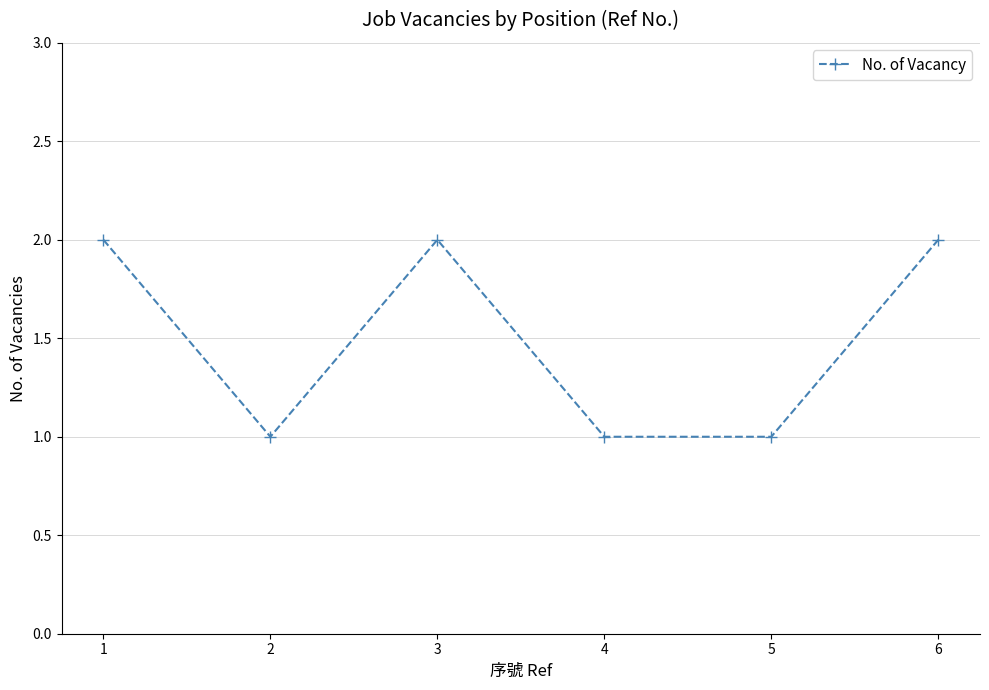

What is the sum of all values?

9